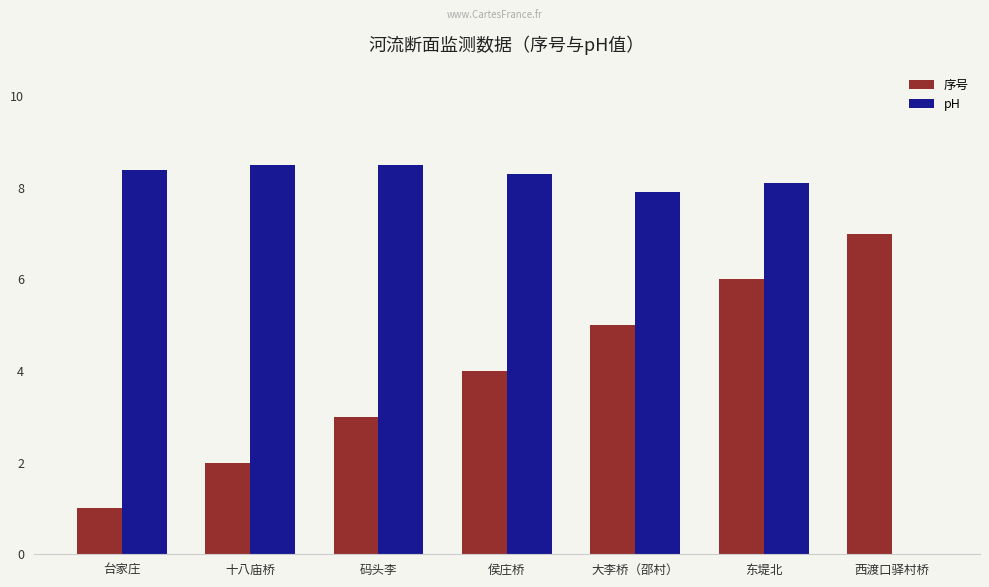

Is the value of pH at 十八庙桥 greater than the value of 序号 at 西渡口驿村桥?

Yes